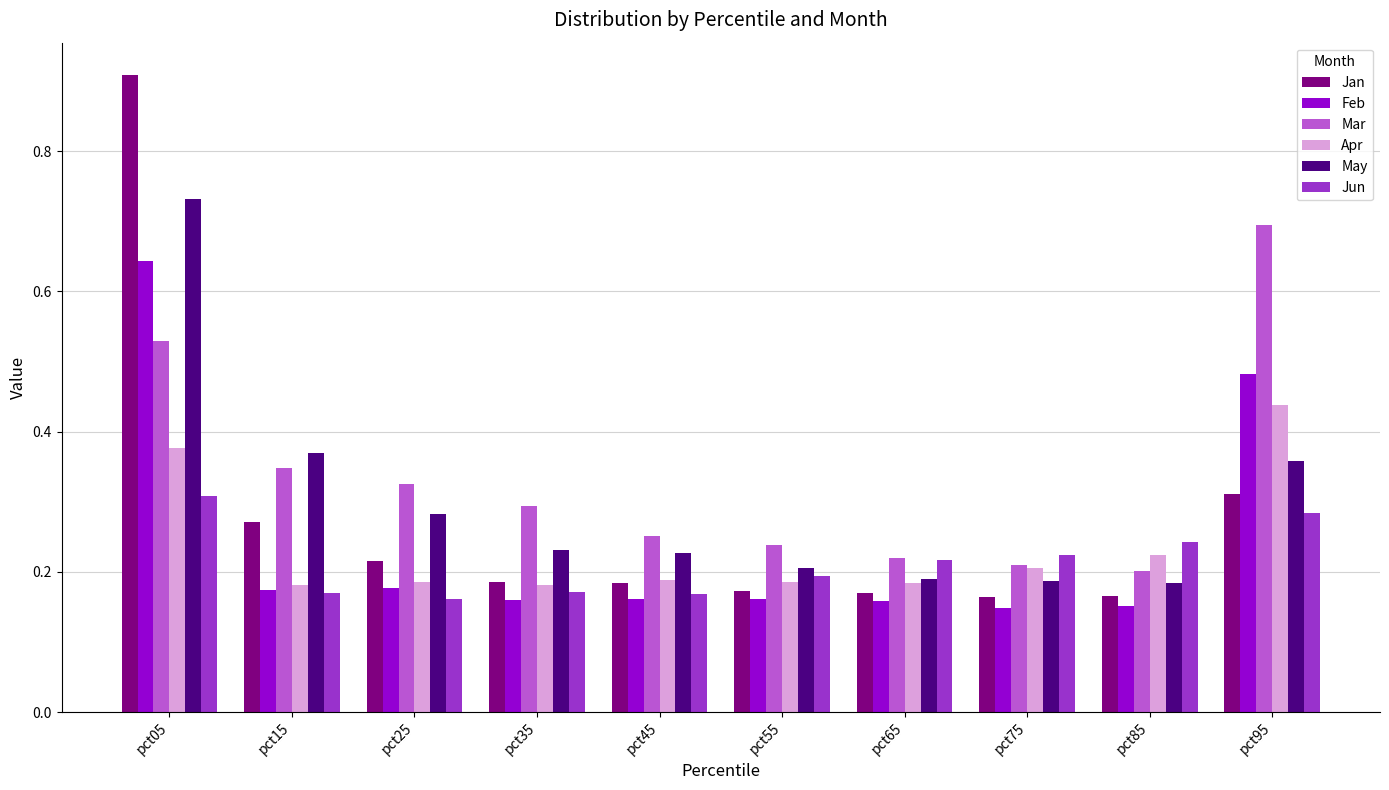

Are the bars grouped side by side (vs. stacked)?

Yes